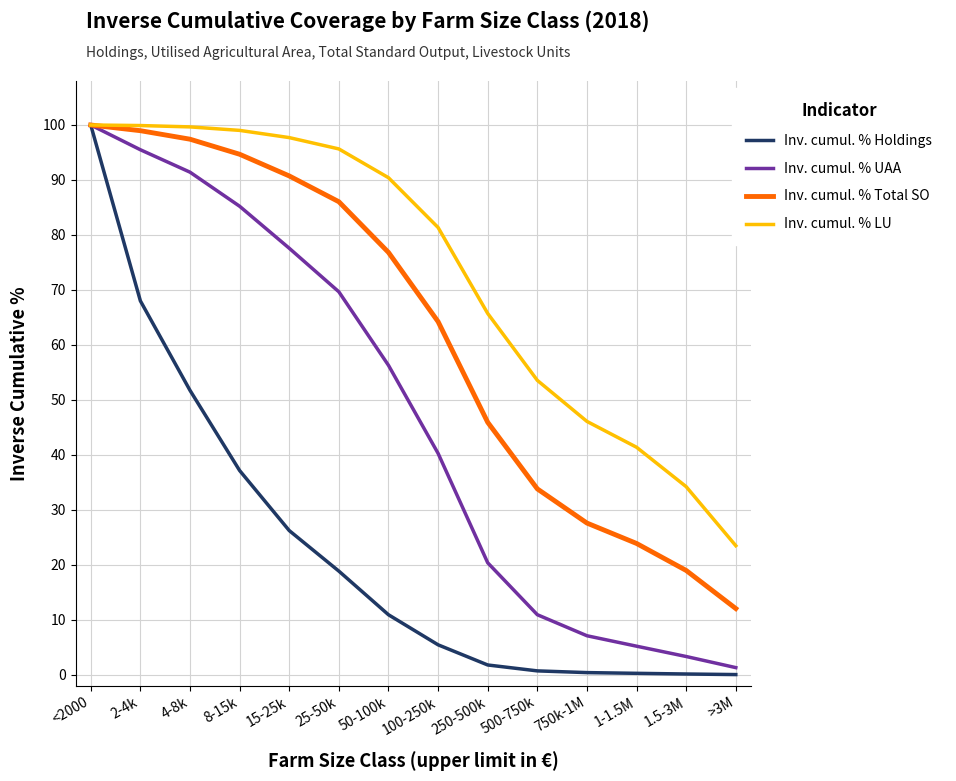

At which label does Inv. cumul. % UAA reach its minimum?

>3M